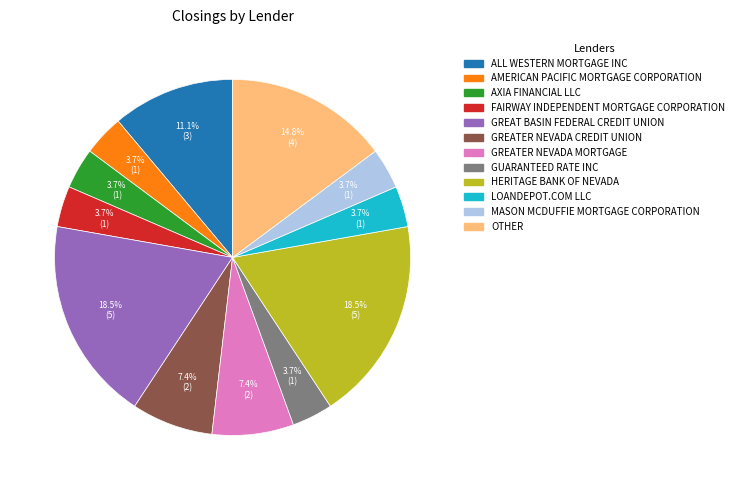

True or false: ALL WESTERN MORTGAGE INC accounts for 11% of the total.

True